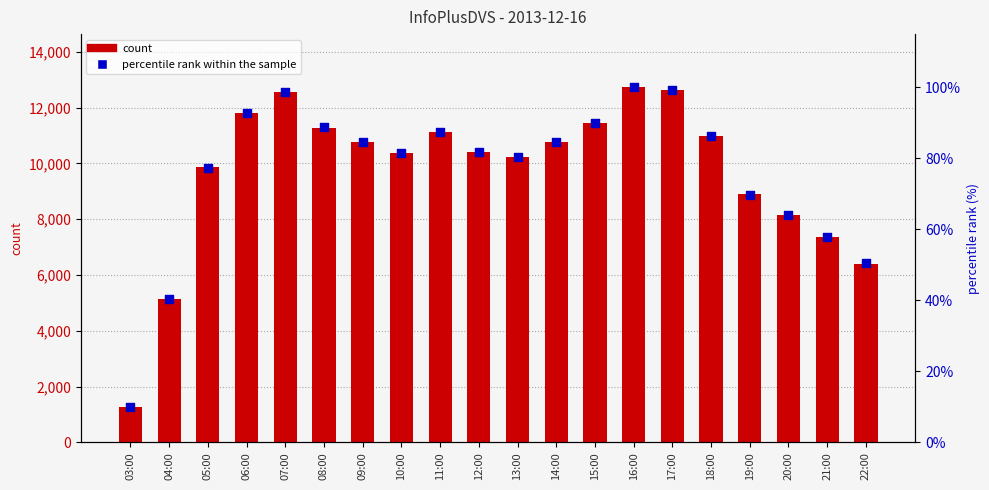

What are all the series names shown in the legend?

count, percentile rank within the sample